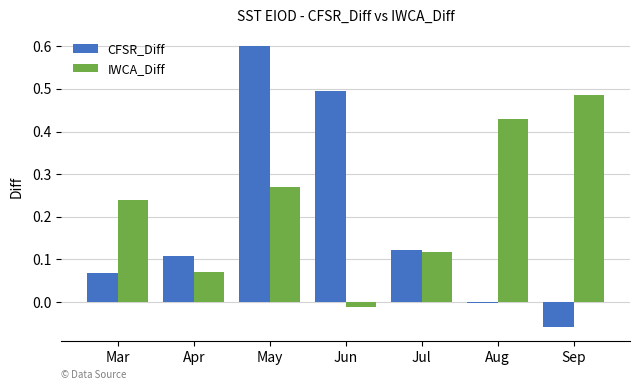

How many categories are shown in the chart?

7